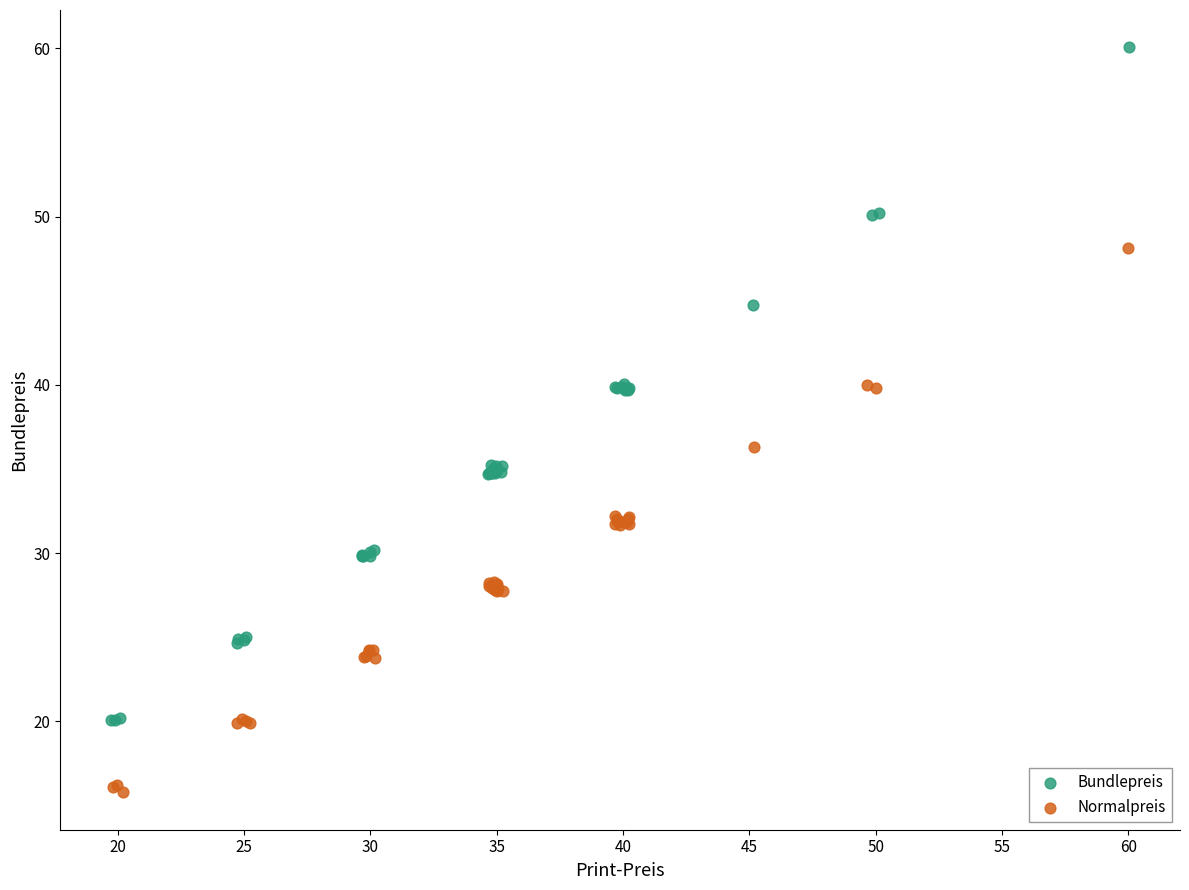

Which series reaches the minimum Y coordinate?

Normalpreis